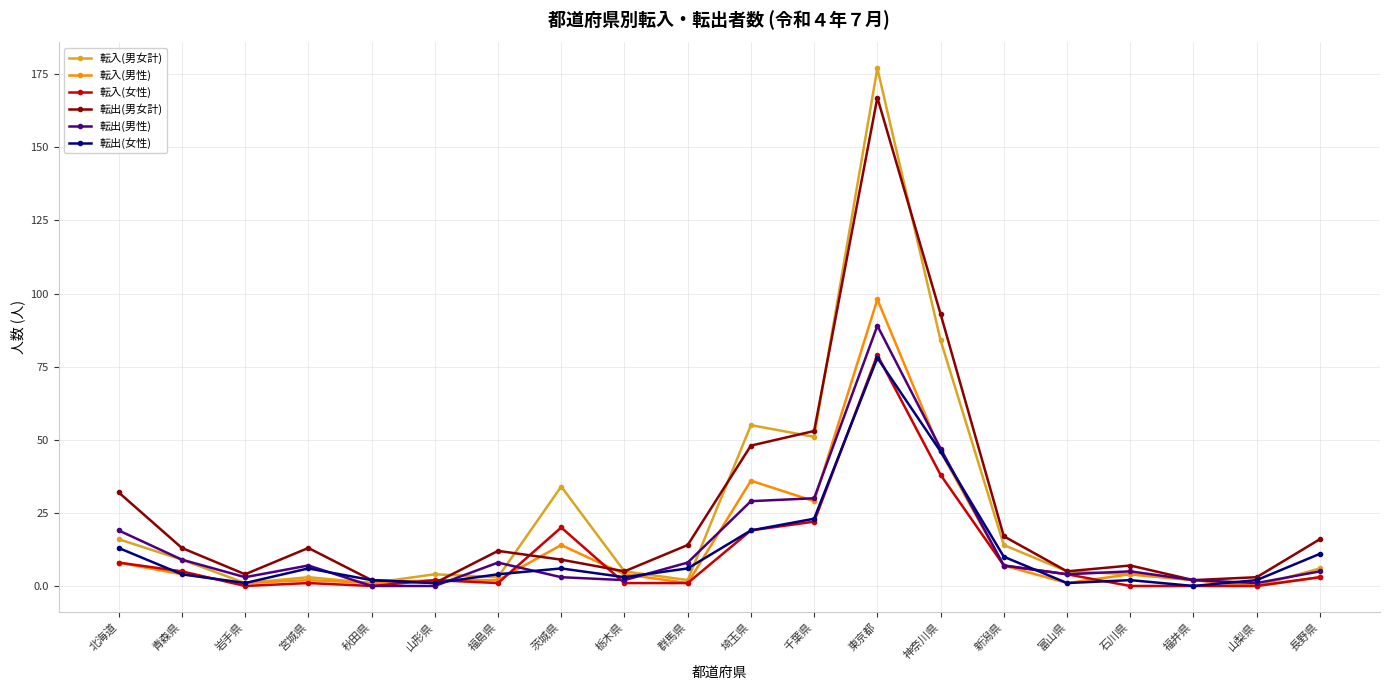

True or false: 転出(男女計) has more than 2 interior local peaks.

True